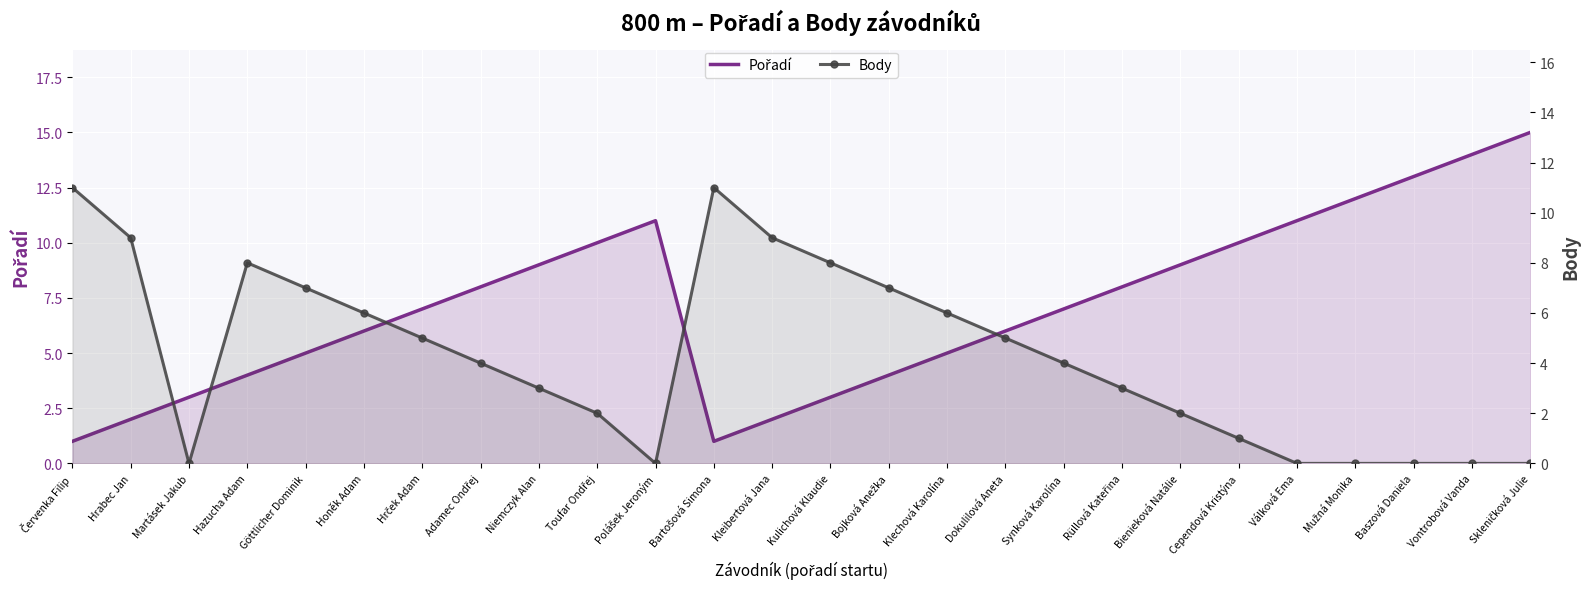

What position from the right is Toufar Ondřej?

17